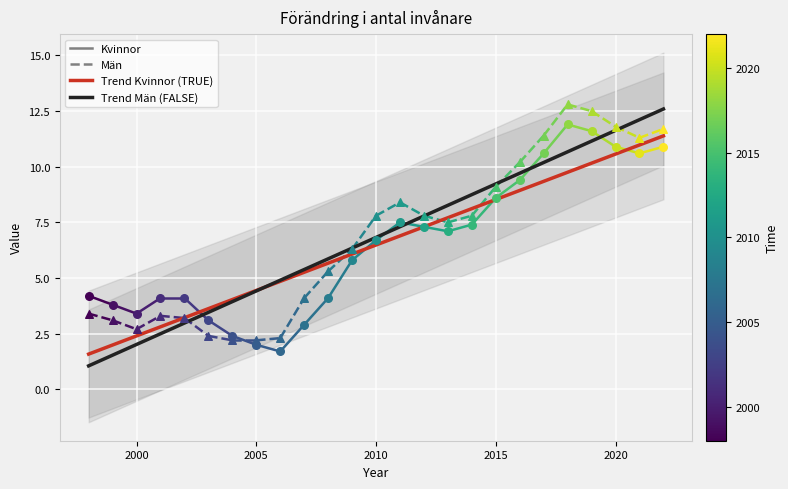

Which series has the largest Y range (max minus min)?

Trend Män